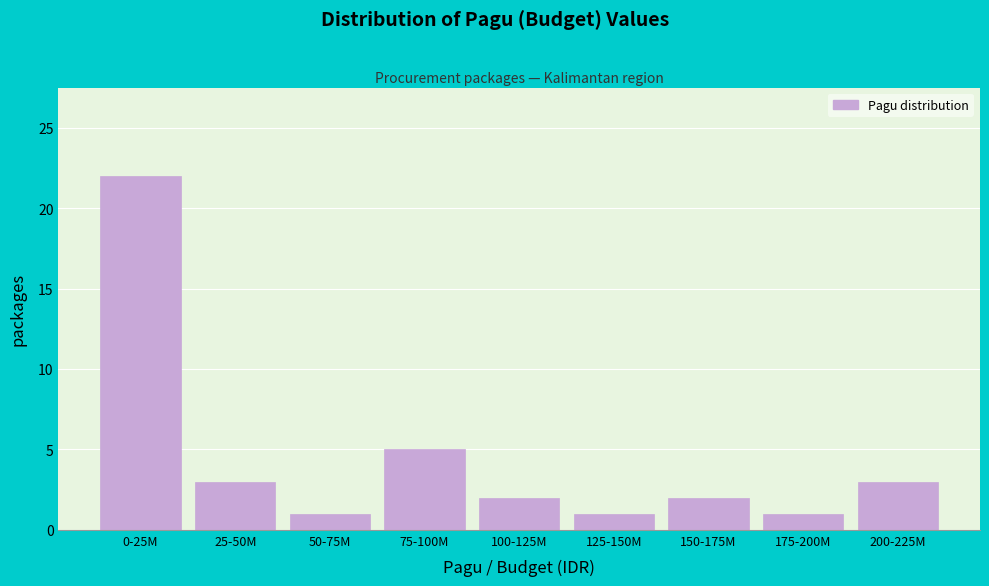

Reading left to right, list all the values displayed in this chart.

0-25M=22	25-50M=3	50-75M=1	75-100M=5	100-125M=2	125-150M=1	150-175M=2	175-200M=1	200-225M=3